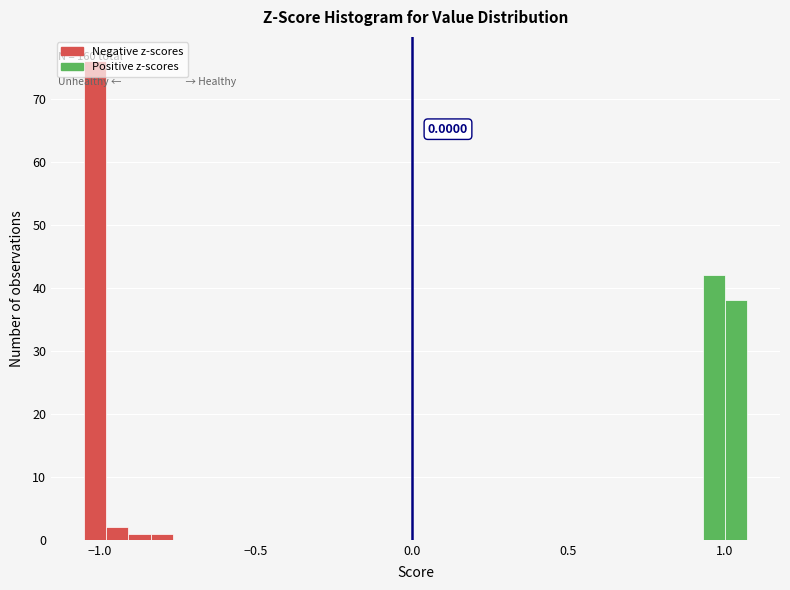

Read against the x-axis, roughly where is the centre of the tallest bar?

-1.00